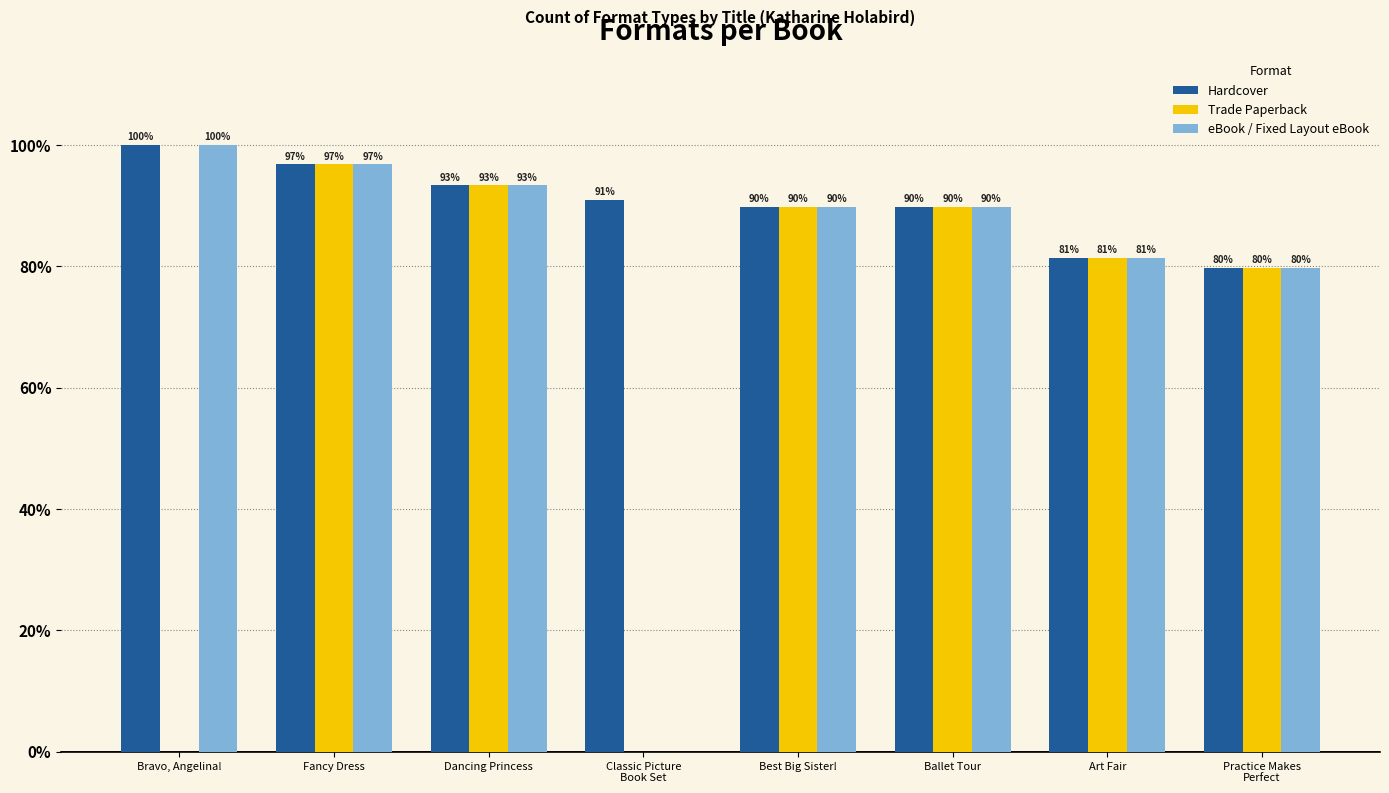

Between Bravo, Angelina! and Fancy Dress, which series saw the biggest shift?

Trade Paperback